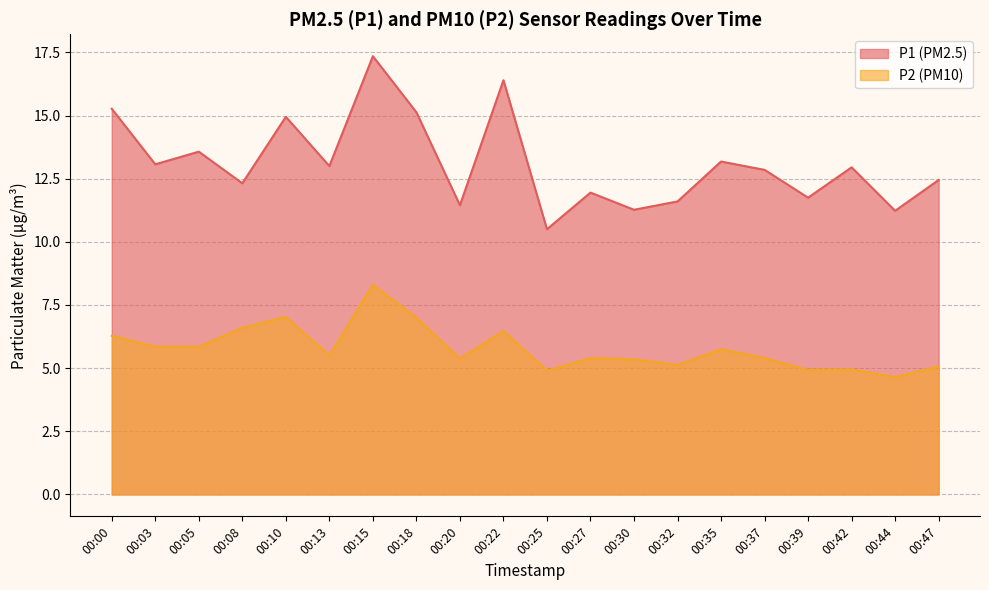

How many lines are shown in the chart?

2